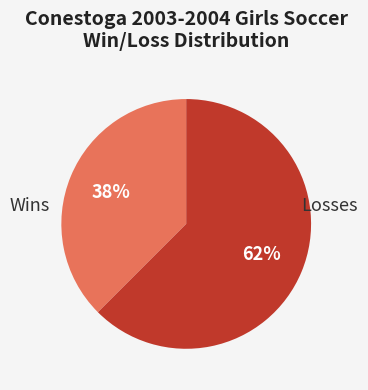

Does any single category account for the majority?

Yes